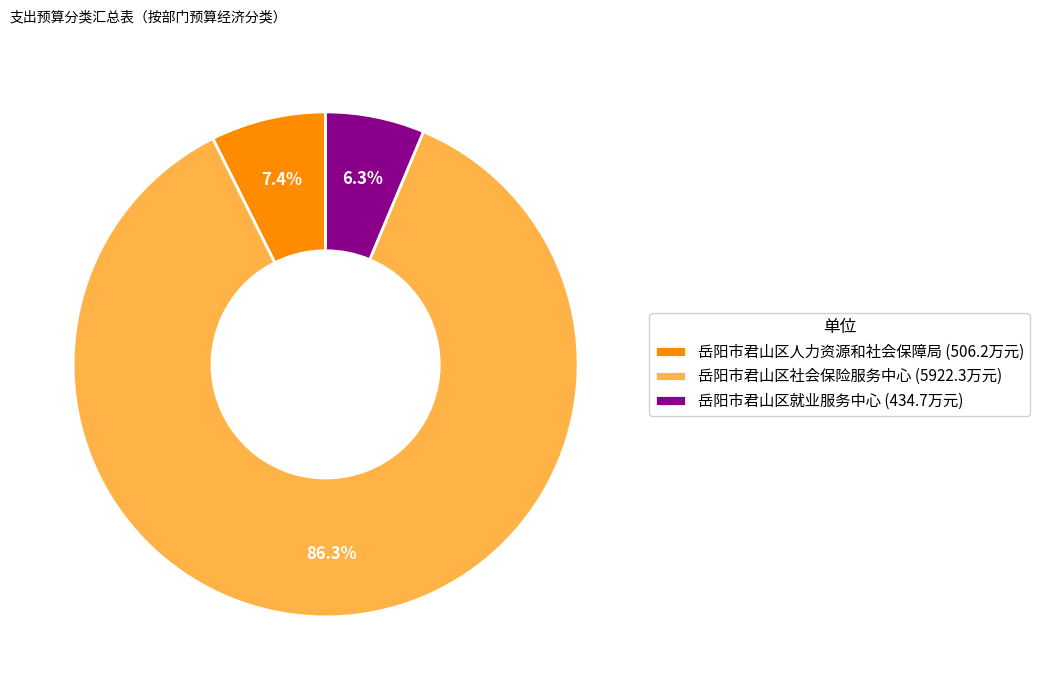

To the nearest percent, what portion does 岳阳市君山区社会保险服务中心 represent?

86%